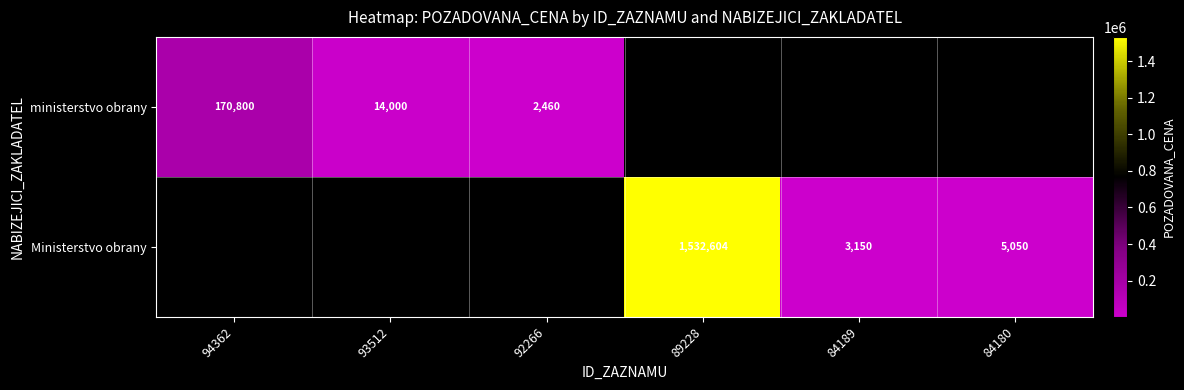

What is the difference between the Ministerstvo obrany values at 84189 and 84180?

1900